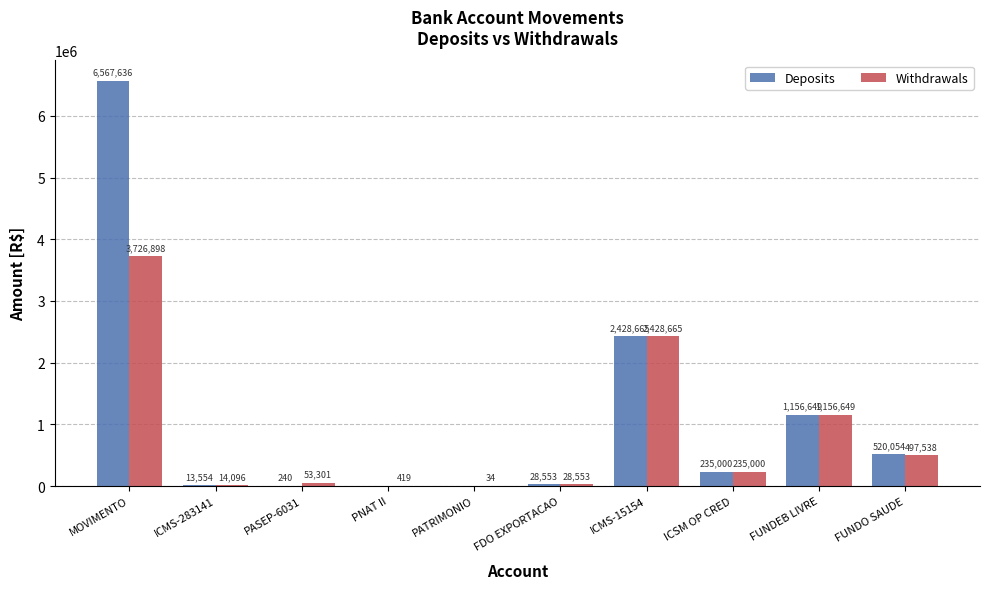

What is the highest value of the Deposits series?

6567636.2